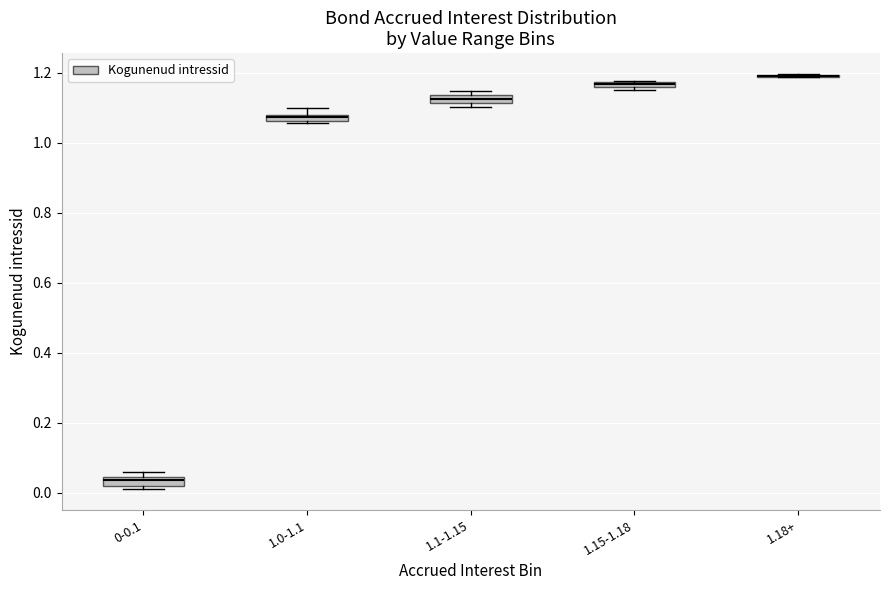

Where is the lower edge of the box for 0-0.1 on the y-axis? The values are not printed on the chart, so give them approximately, as read against the axis.

0.02